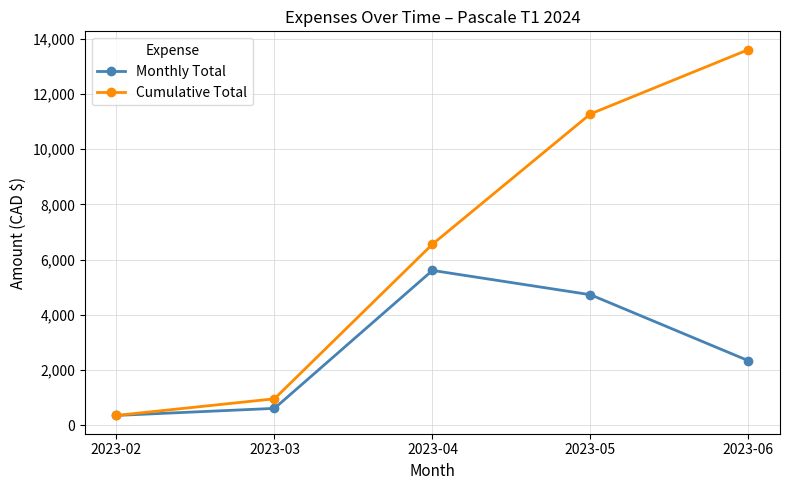

Which series has the largest total across all categories?

Cumulative Total